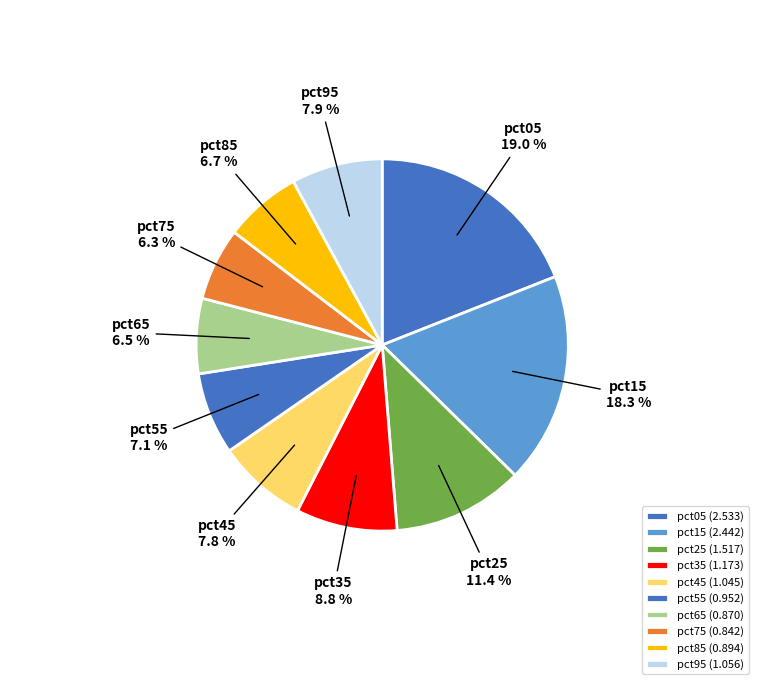

How many slices are in this pie chart?

10